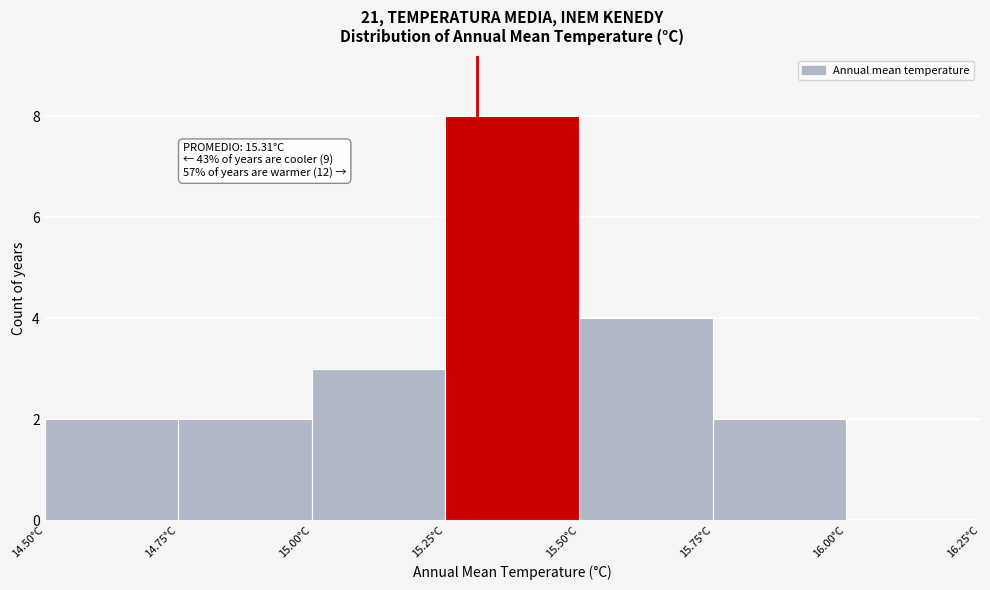

Which range on the x-axis has the tallest bar?

15.25 to 15.50